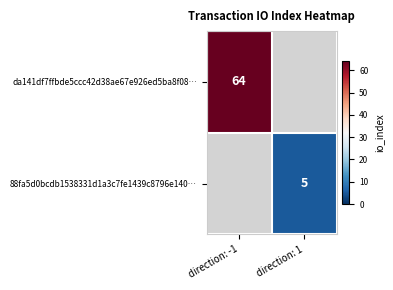

True or false: 88fa5d0bcdb1538331d1a3c7fe1439c8796e140… has a value of 9 at direction: 1.

False